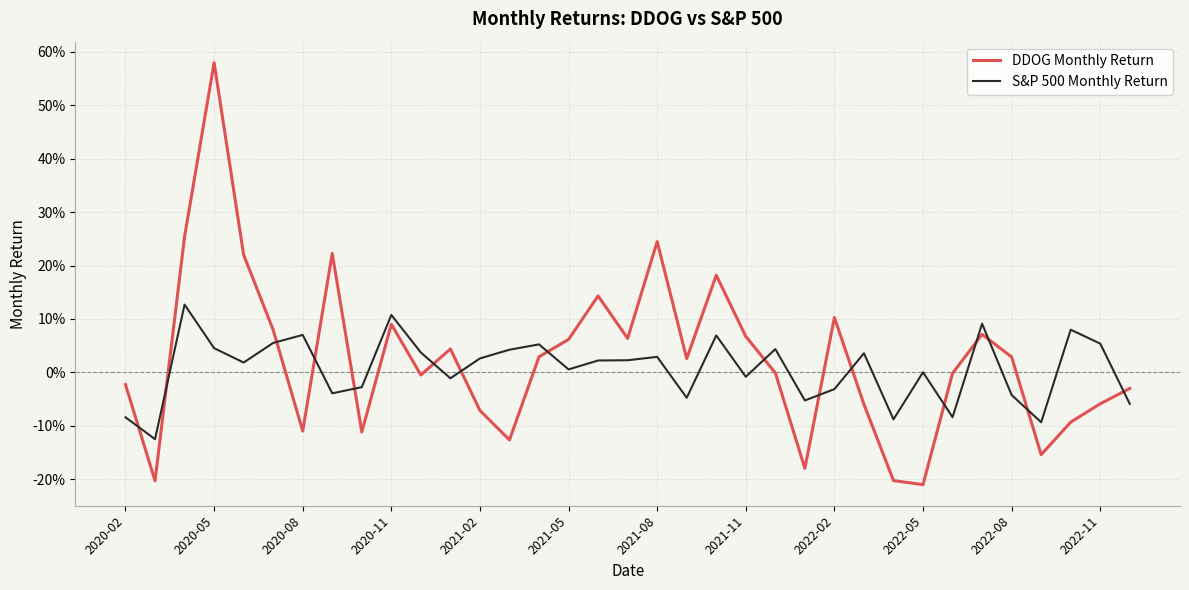

What are all the series names shown in the legend?

DDOG Monthly Return, S&P 500 Monthly Return